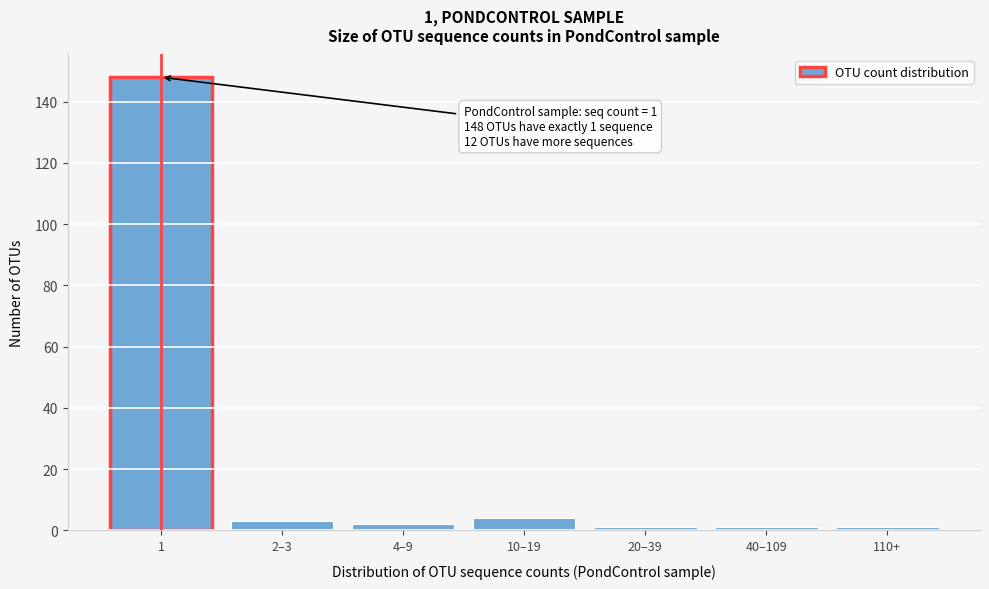

Reading left to right, extract all data points from this chart.

1=148	2–3=3	4–9=2	10–19=4	20–39=1	40–109=1	110+=1